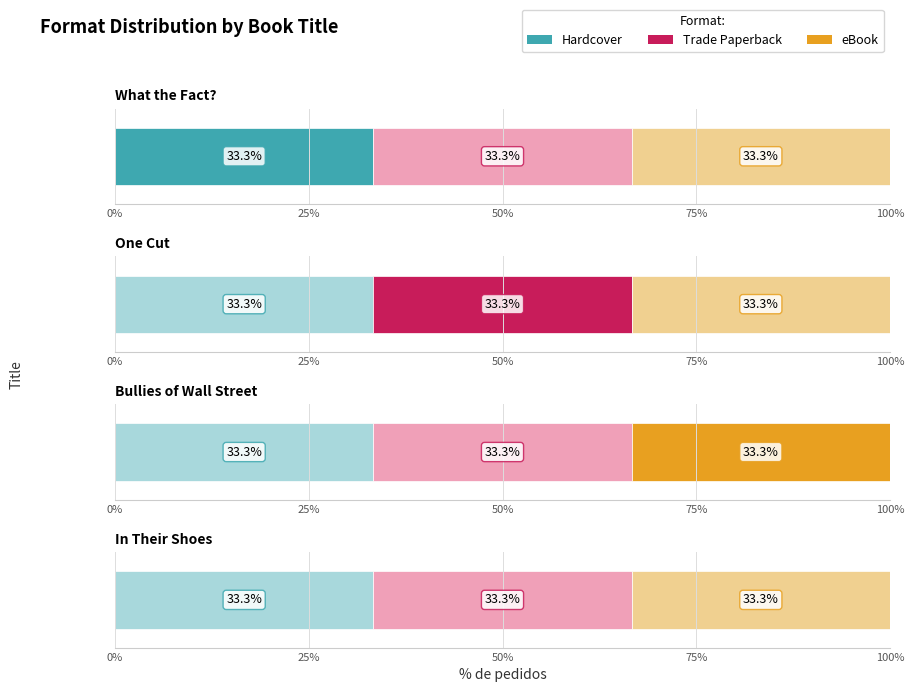

Rank the categories by Trade Paperback value from highest to lowest.

One Cut, Bullies of Wall Street, What the Fact?, In Their Shoes